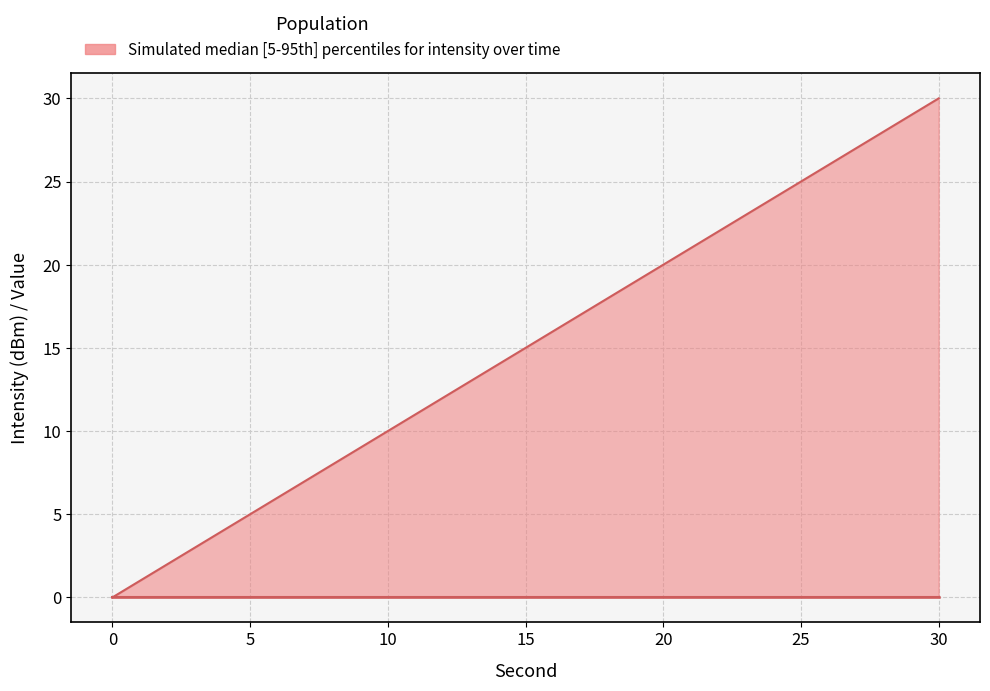

What is the maximum value shown in the chart?

30